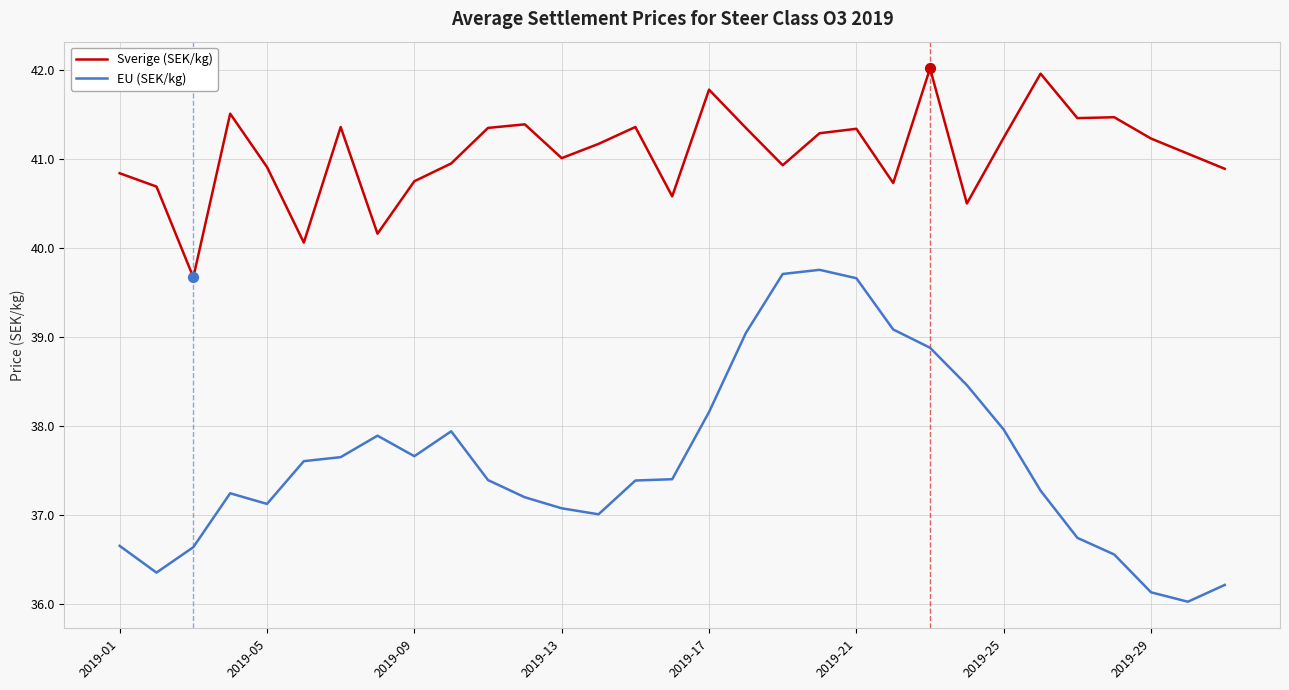

Which series has the largest total across all categories?

Sverige (SEK/kg)